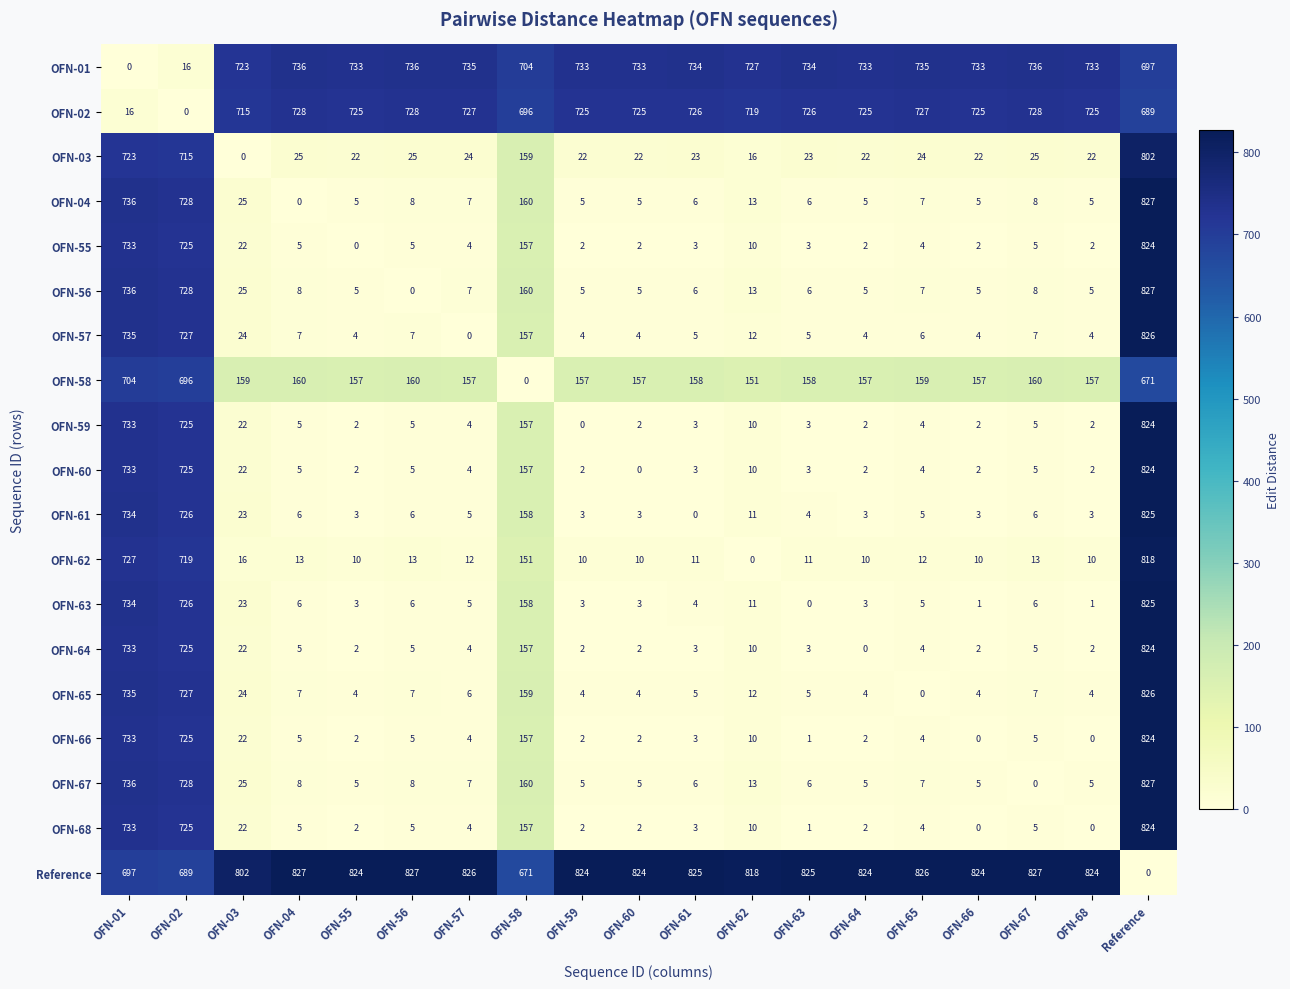

At which label is OFN-57 closest to 413?

OFN-58